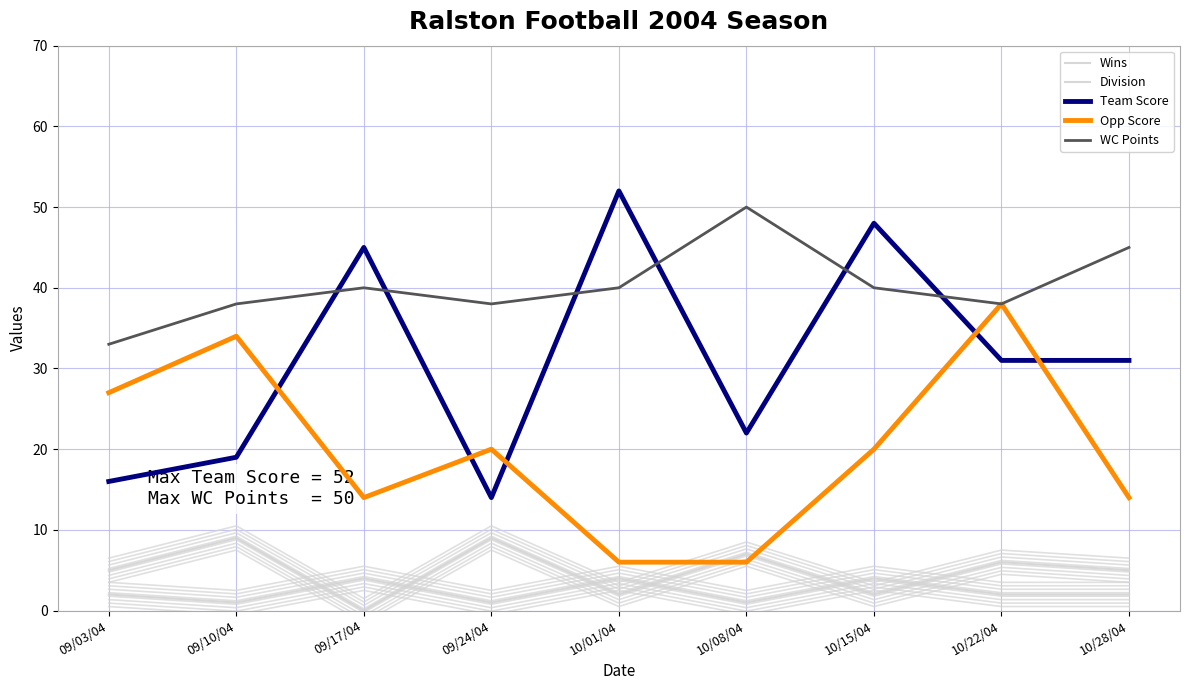

What is the difference between the Wins values at 09/03/04 and 10/01/04?

3